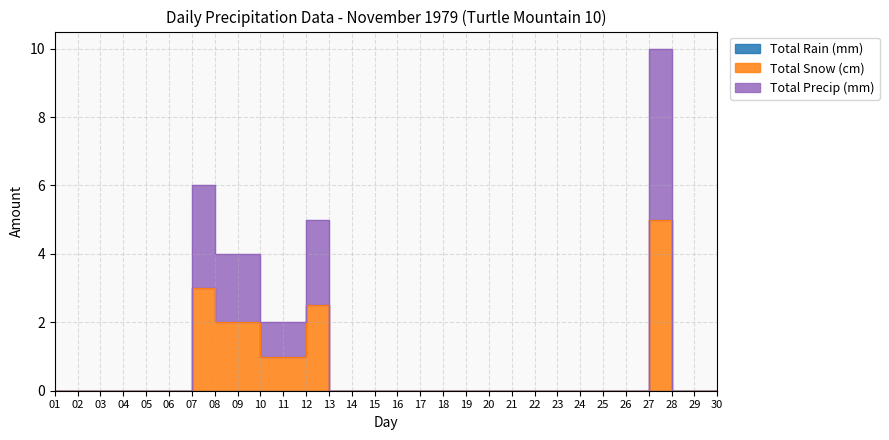

The value of Total Precip (mm) at 10 is 2.0. True or false?

True